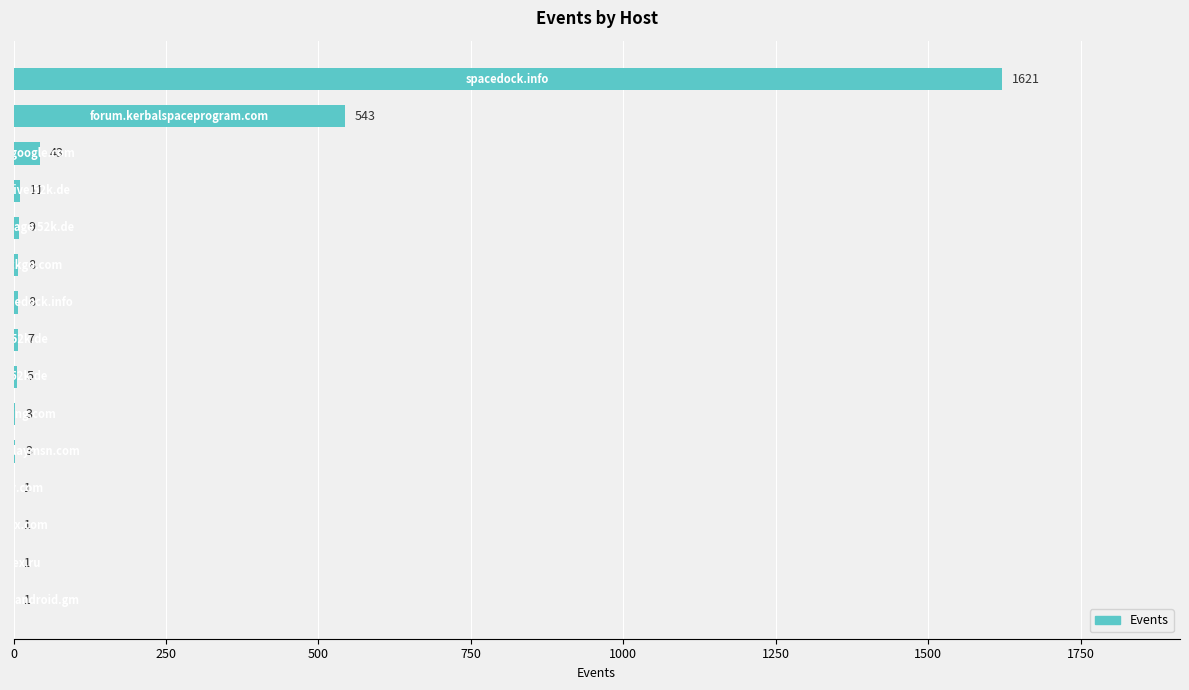

How many categories are shown in the chart?

15